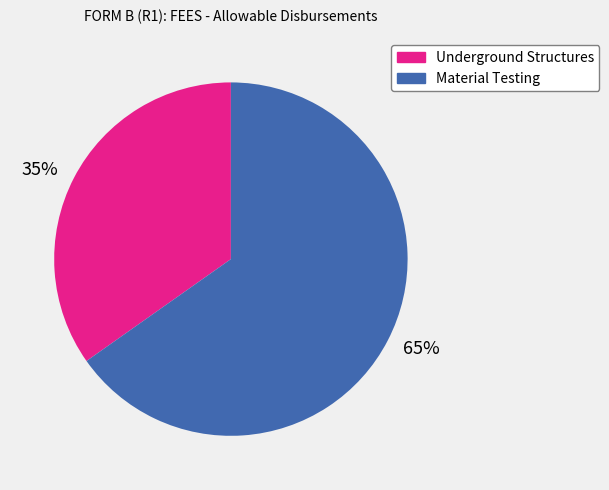

Which has a higher value, 65% or 35%?

65%